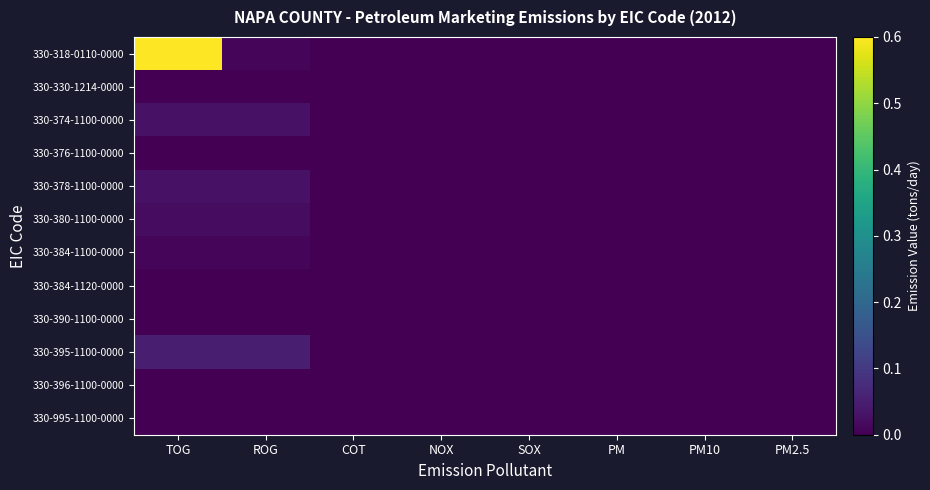

Which has a higher value, TOG or PM10?

TOG